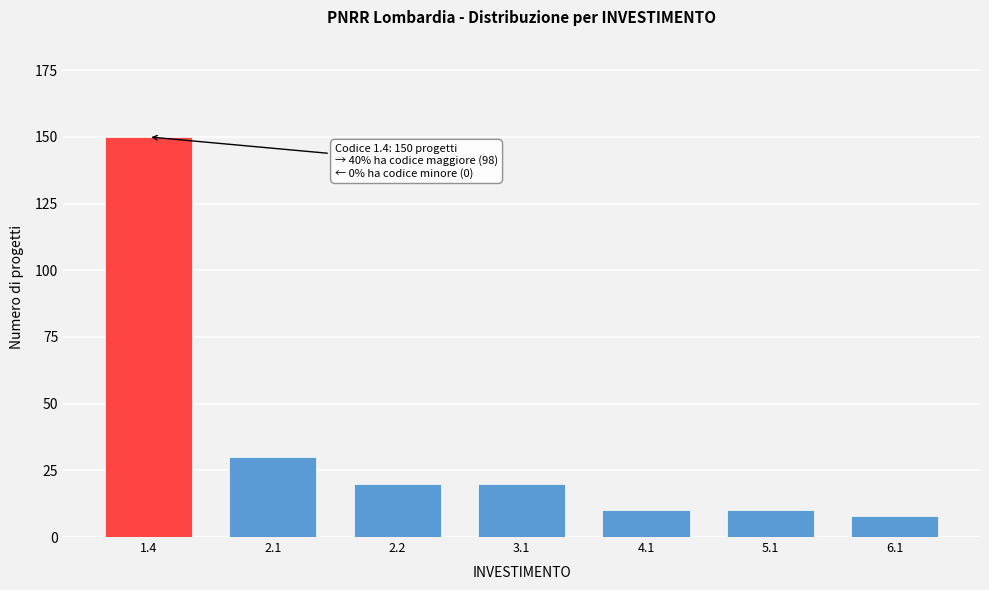

Reading right to left, transcribe all the data shown in this chart.

6.1=8	5.1=10	4.1=10	3.1=20	2.2=20	2.1=30	1.4=150